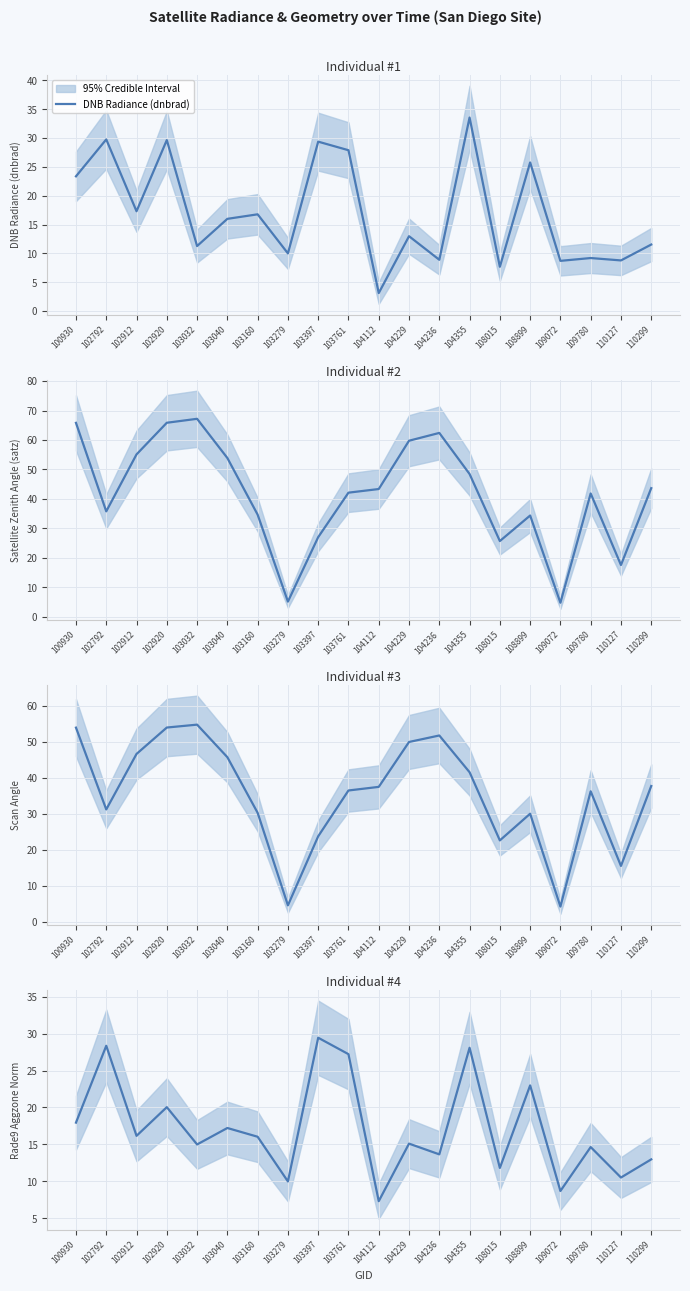

Which series has the largest range (max minus min)?

Satellite Zenith Angle (satz)